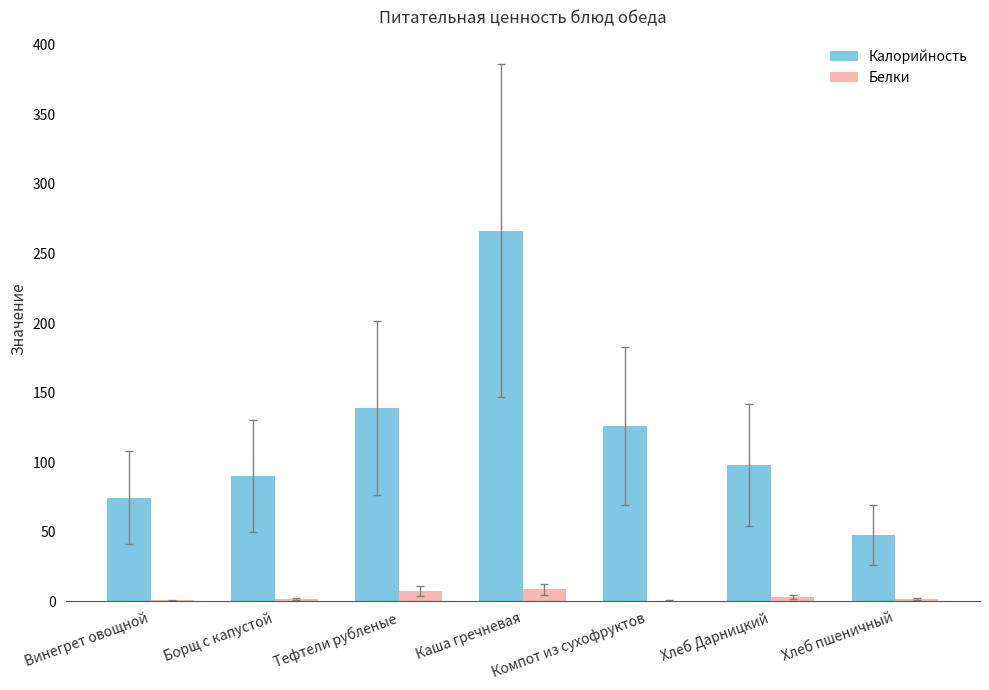

The value of Калорийность at Борщ с капустой is 127.1. True or false?

False